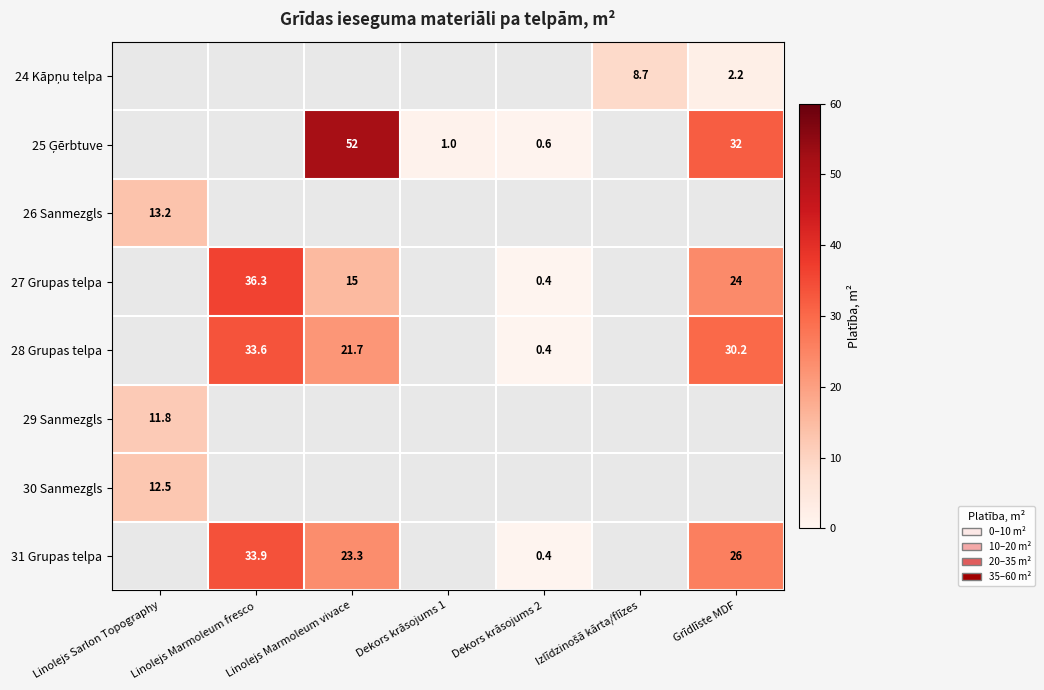

Is it true that 30 Sanmezgls equals 8.7 at Linolejs Sarlon Topography?

False